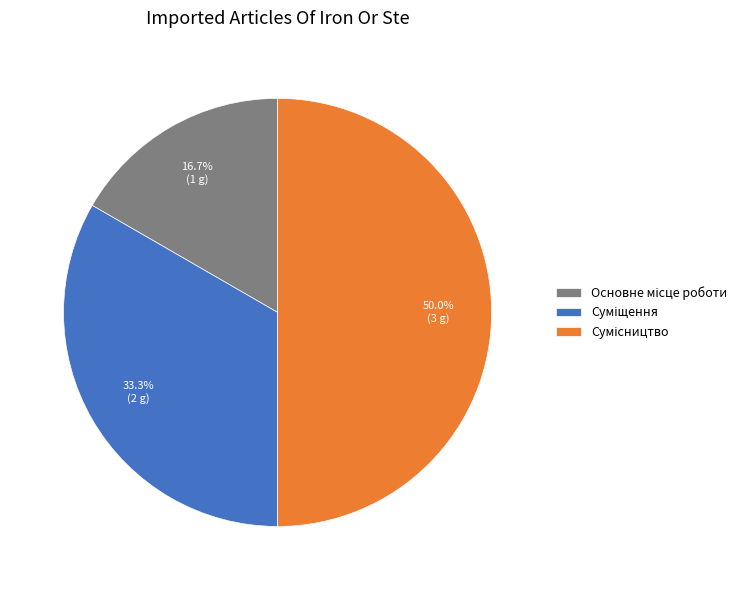

To the nearest percent, what portion does Основне місце роботи represent?

17%